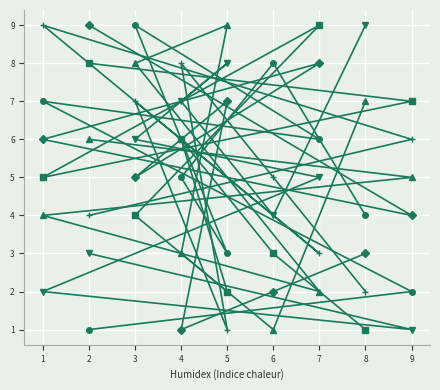

At which category is the sum across all series the highest?

3